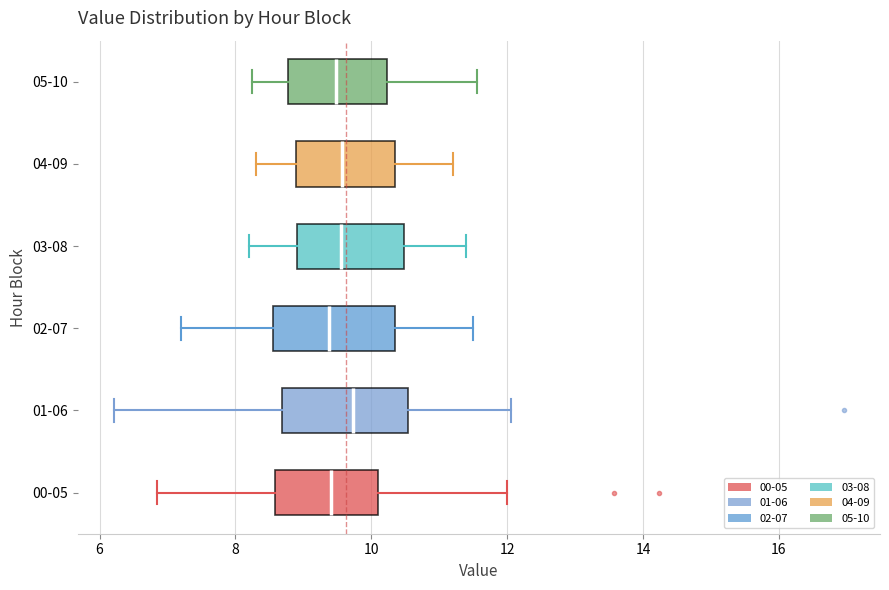

Where does the median line of the box for 05-10 sit on the x-axis? The values are not printed on the chart, so give them approximately, as read against the axis.

9.4